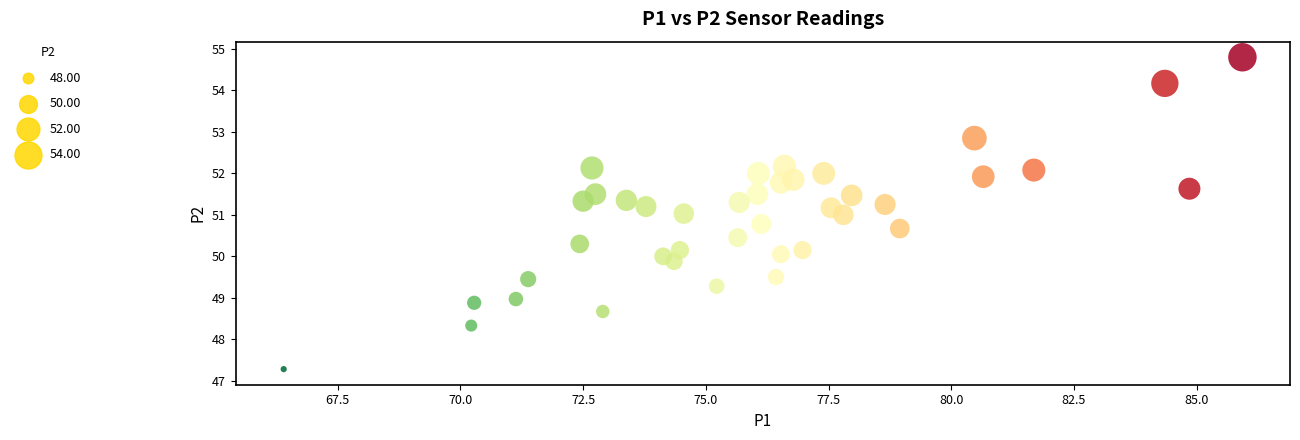

What is the range of Y values (max minus min)?

7.5